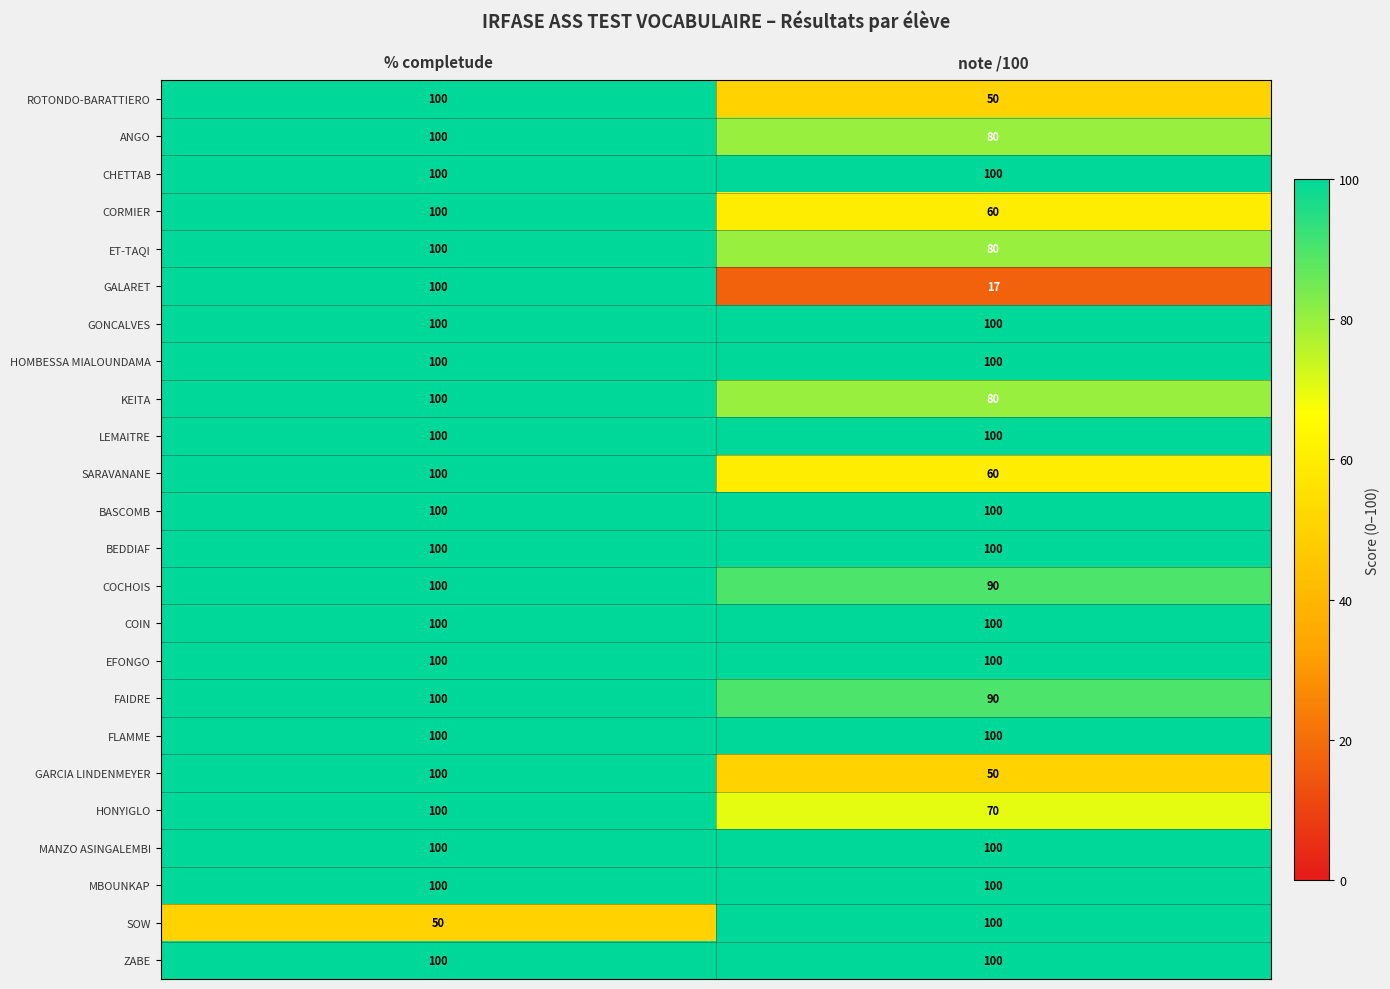

The value of SOW at note /100 is 100. True or false?

True